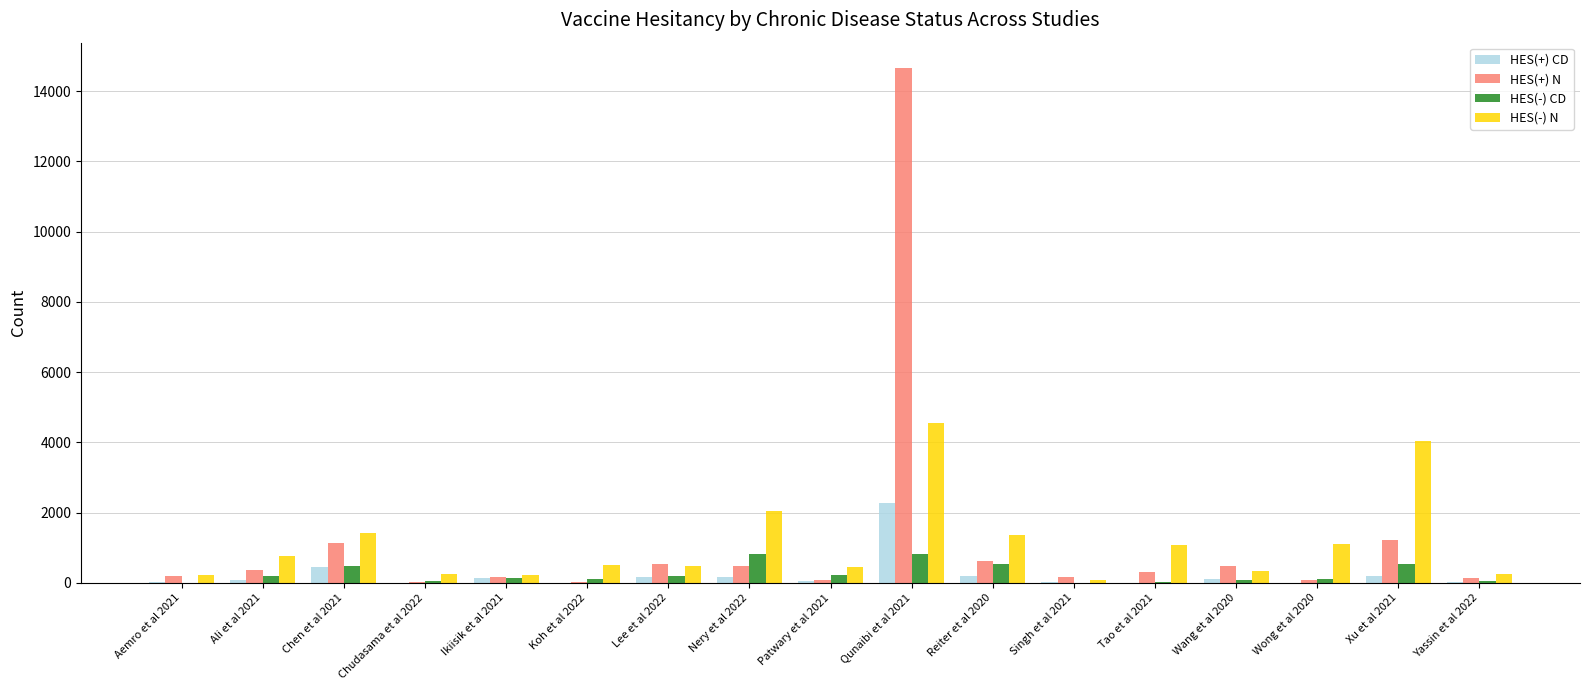

What is the sum of all HES(-) CD values?

4369